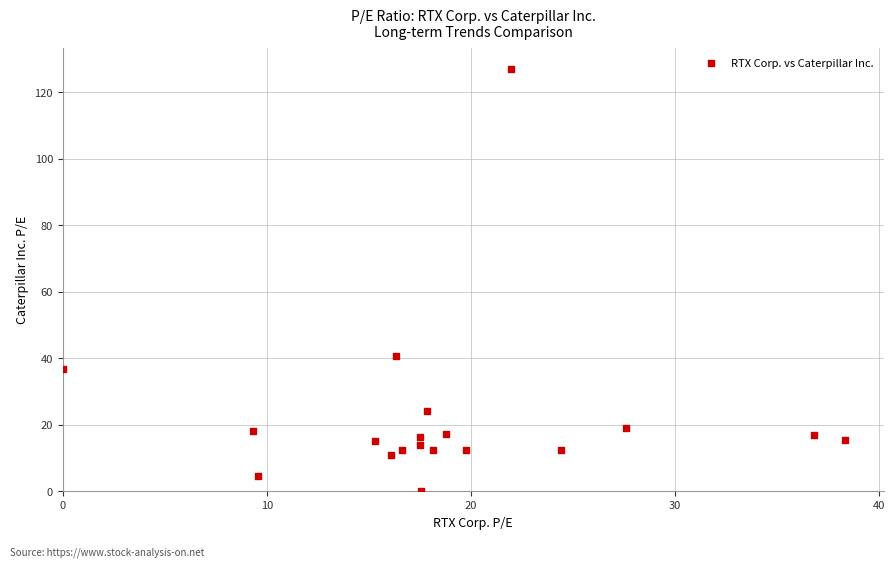

What Y value in the scatter plot is closest to 63?

40.7